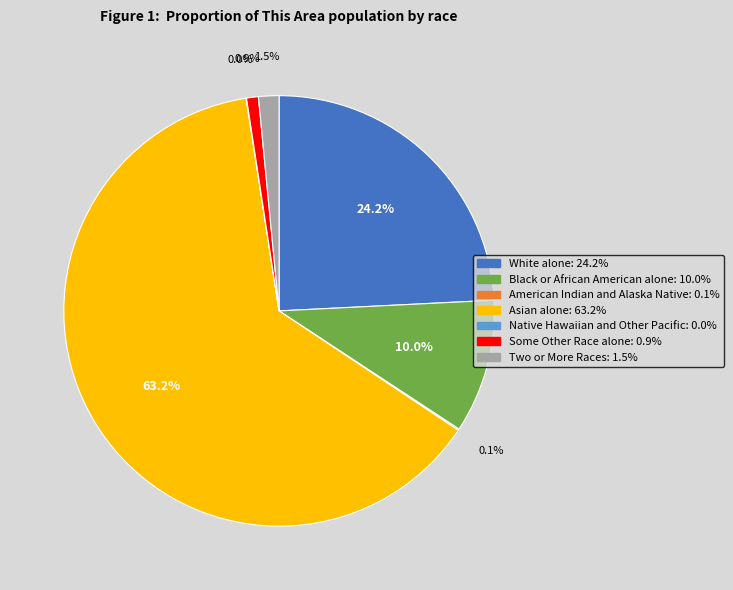

To the nearest percent, what is the difference between the Some Other Race alone and Asian alone slice percentages?

62%